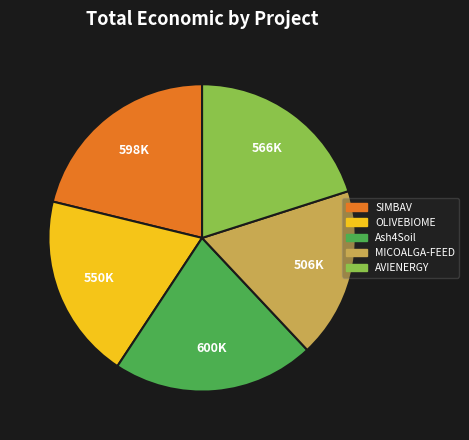

True or false: OLIVEBIOME accounts for 20% of the total.

True